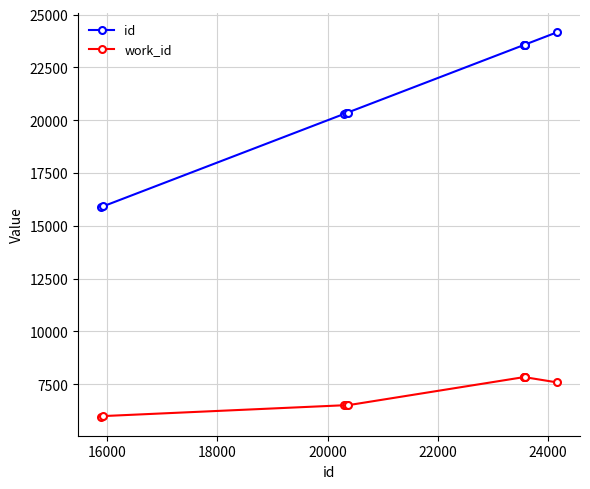

At how many categories does at least one series exceed 9739?

10